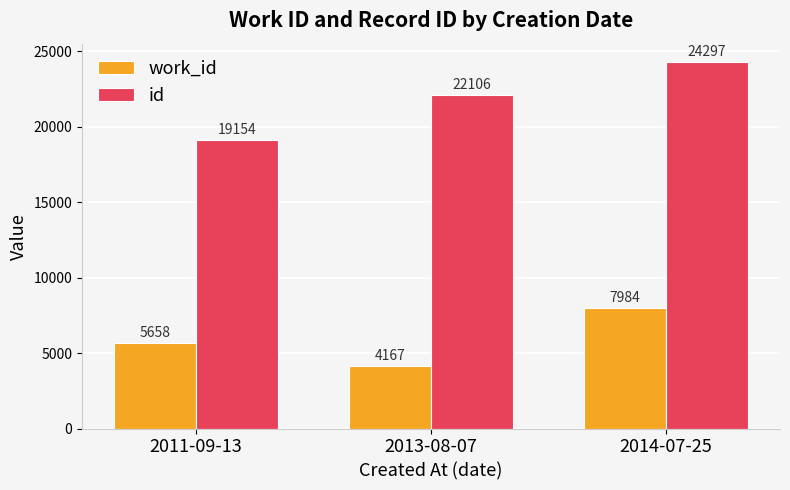

What value does the work_id series have at 2014-07-25, to the nearest 10?

7980